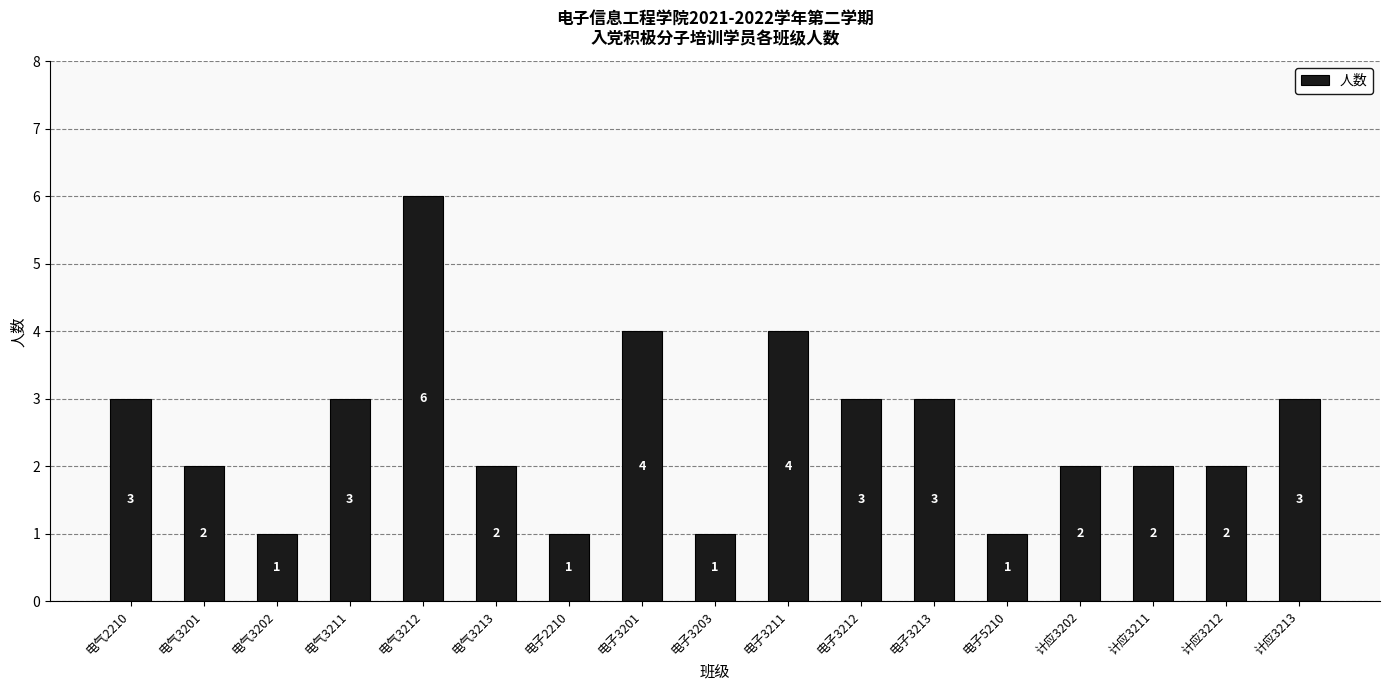

Count the values in the range 2 to 3.

10